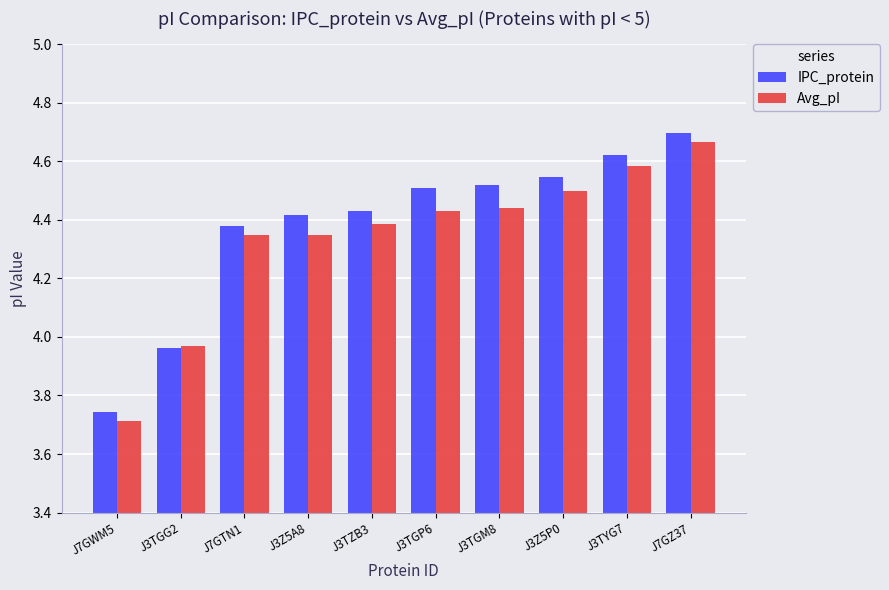

Which series has the largest range (max minus min)?

IPC_protein